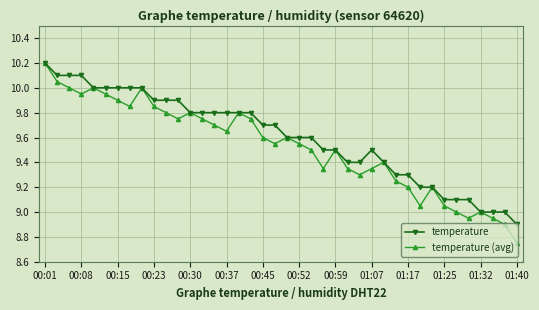

True or false: temperature (avg) has more than 1 interior local peaks.

True